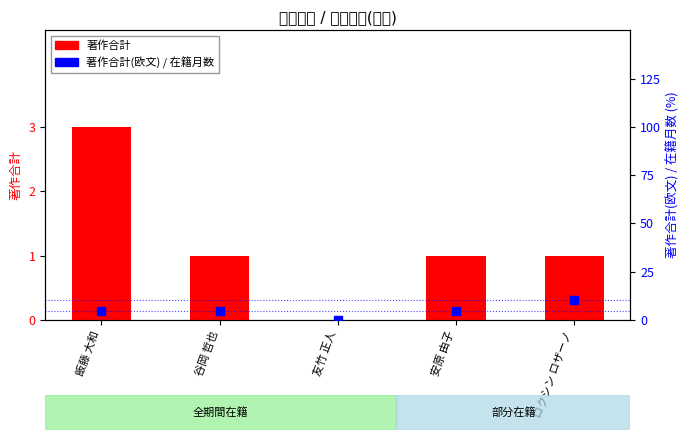

Is the value of 著作合計(欧文) / 在籍月数 at 友竹 正人 greater than the value of 著作合計 at 飯藤 大和?

No